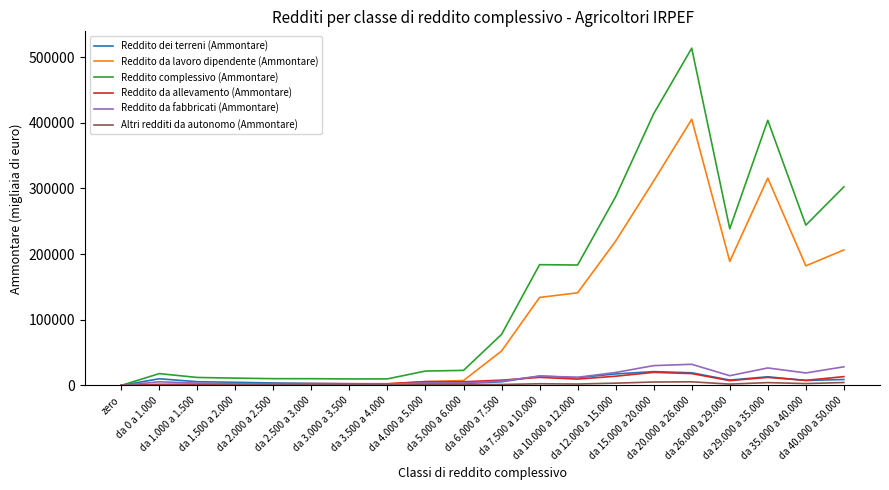

Which series changed the most between da 12.000 a 15.000 and da 26.000 a 29.000?

Reddito complessivo (Ammontare)